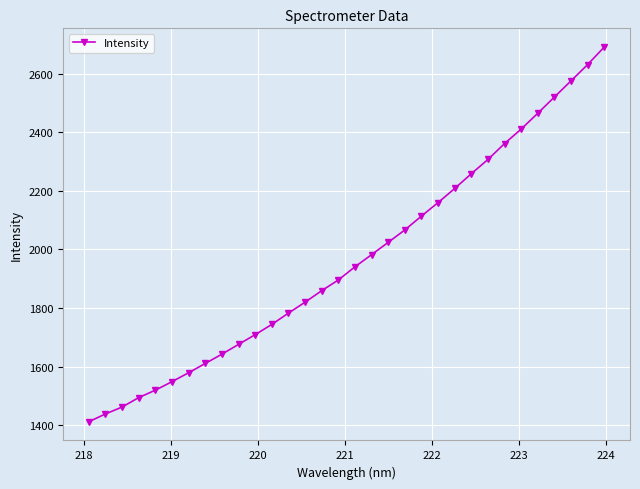

How many lines are shown in the chart?

1